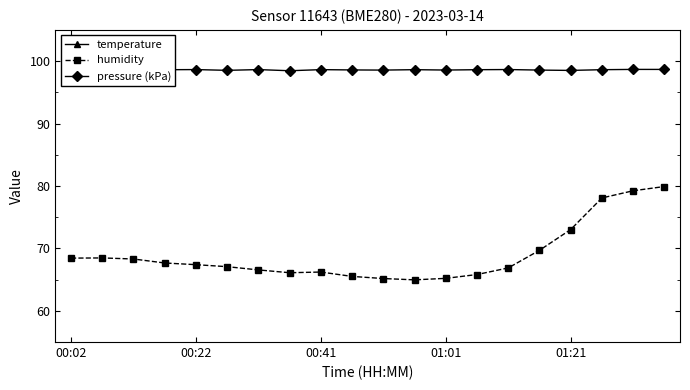

What is the highest value of the temperature series?

11.3